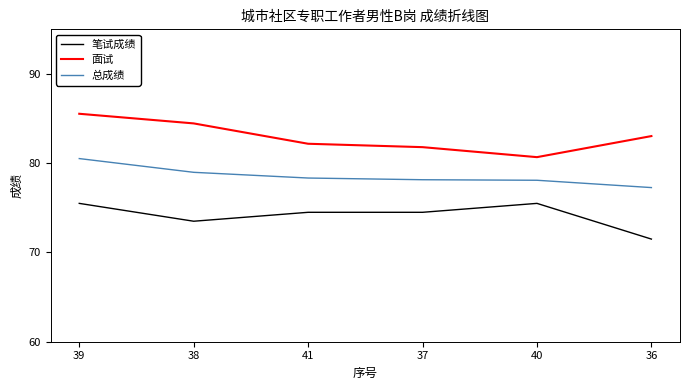

What is the sum of the 总成绩 values at 40 and 37?

156.2